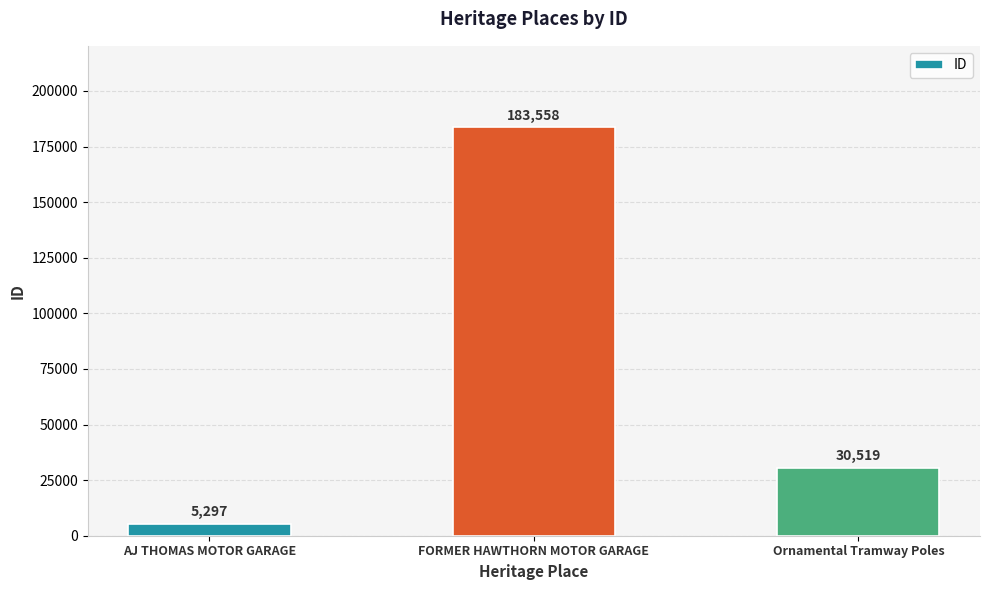

List the labels in order of value, smallest first.

AJ THOMAS MOTOR GARAGE, Ornamental Tramway Poles, FORMER HAWTHORN MOTOR GARAGE